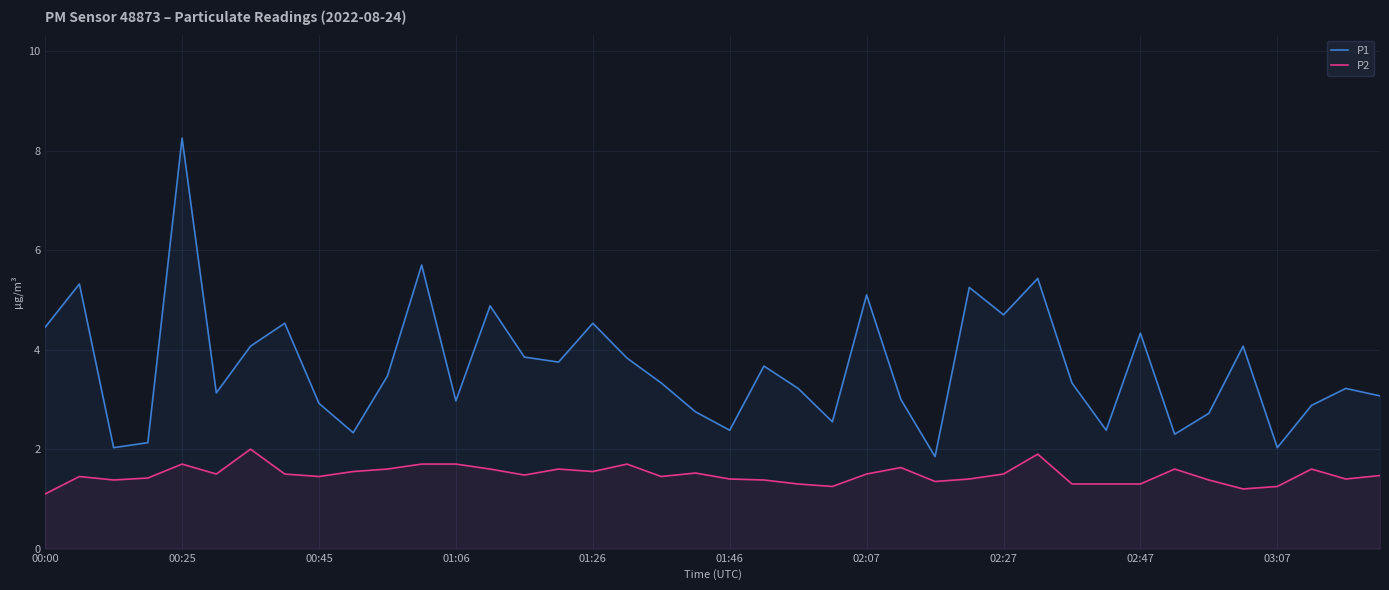

Reading left to right, what are all the values shown in this chart?

P1: 4.5	5.3	2.0	2.1	8.2	3.1	4.1	4.5	2.9	2.3	3.5	5.7	3.0	4.9	3.9	3.8	4.5	3.8	3.3	2.8	2.4	3.7	3.2	2.5	5.1	3.0	1.9	5.2	4.7	5.4	3.3	2.4	4.3	2.3	2.7	4.1	2.0	2.9	3.2	3.1
P2: 1.1	1.4	1.4	1.4	1.7	1.5	2.0	1.5	1.4	1.6	1.6	1.7	1.7	1.6	1.5	1.6	1.6	1.7	1.4	1.5	1.4	1.4	1.3	1.2	1.5	1.6	1.4	1.4	1.5	1.9	1.3	1.3	1.3	1.6	1.4	1.2	1.2	1.6	1.4	1.5